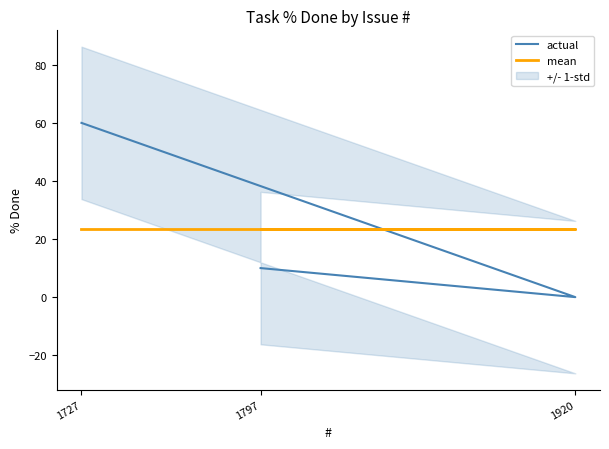

At which category is the sum across all series the highest?

1727